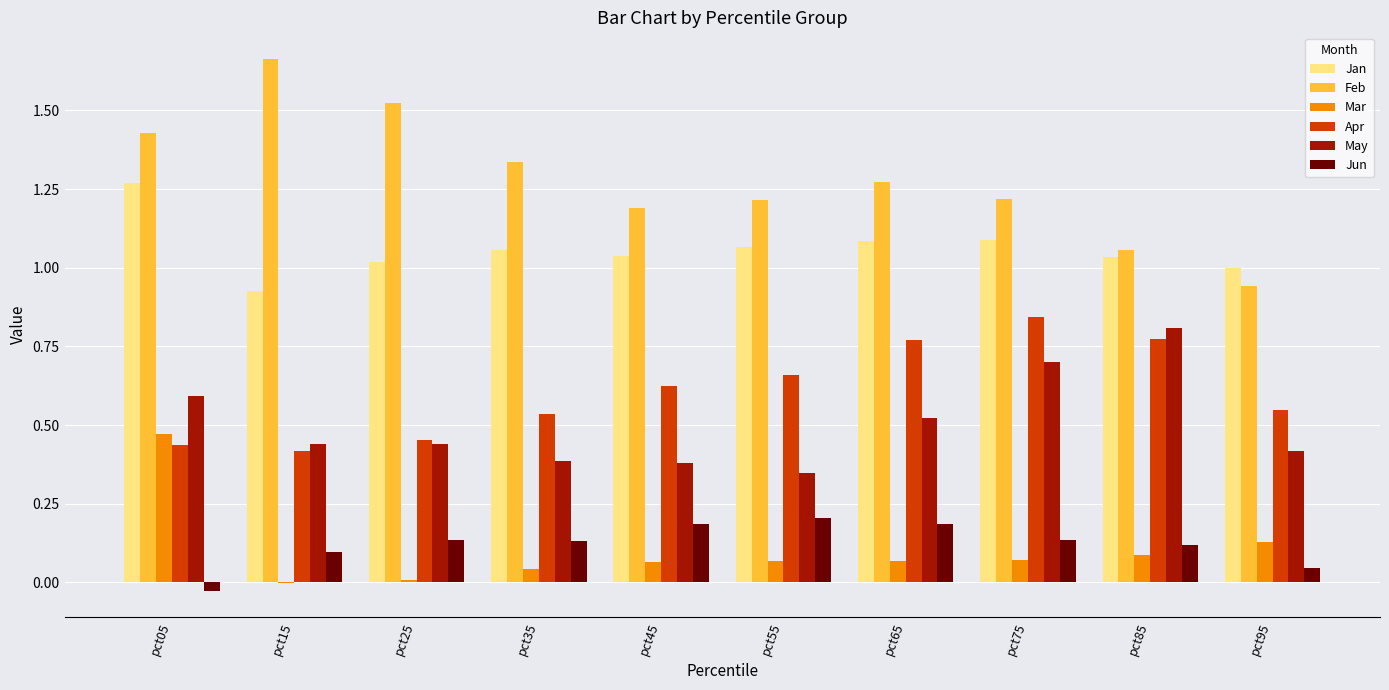

Is it true that May equals 0.6 at pct05?

True